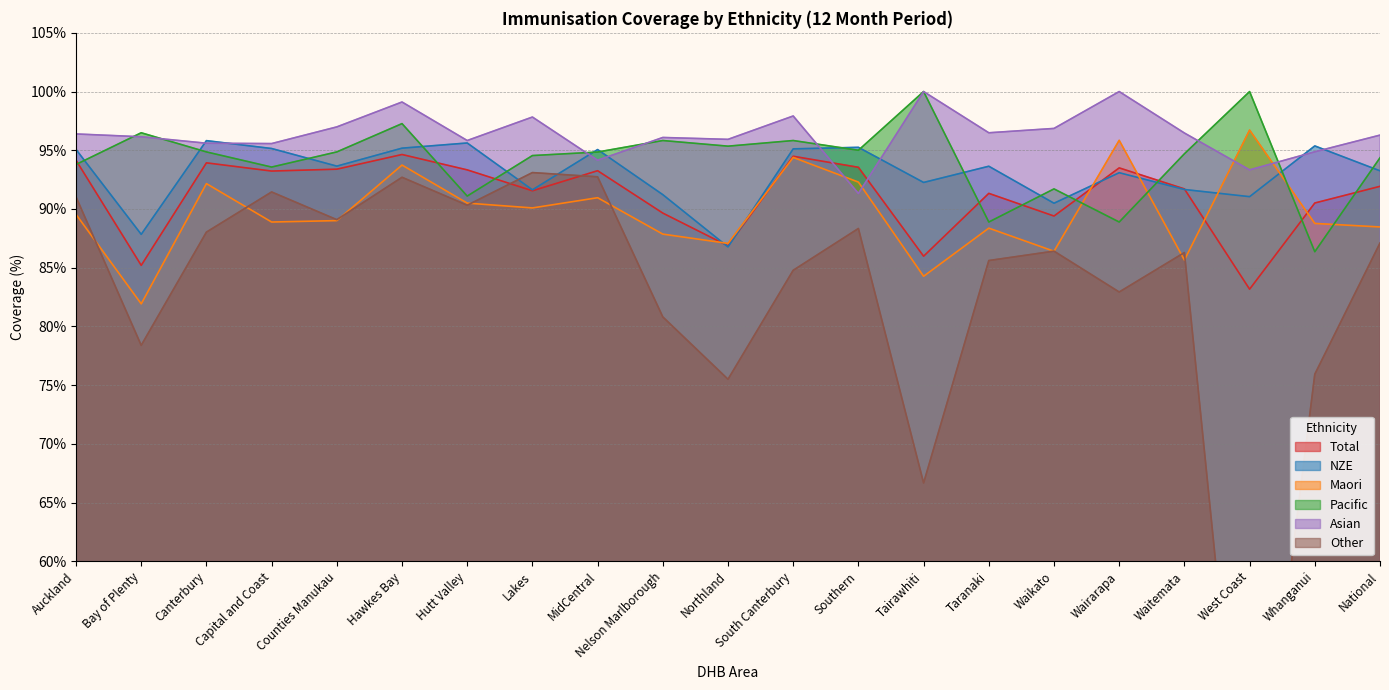

What is the label of the 14th point from the right?

Lakes